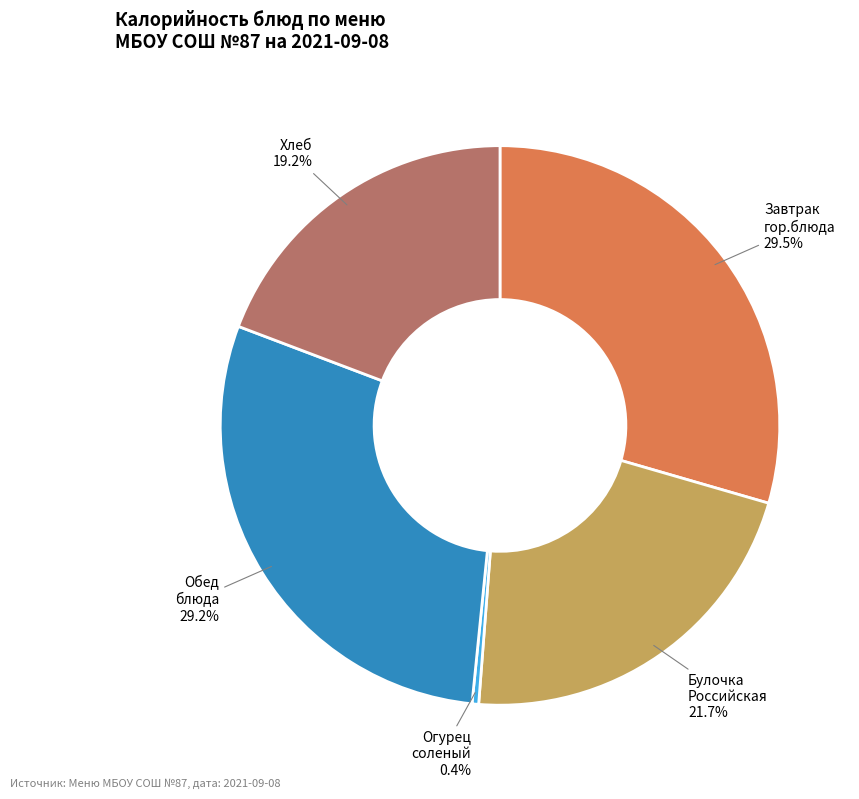

Does Булочка Российская represent more than half of the total?

No